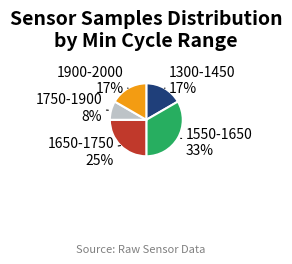

To the nearest percent, what is the average slice percentage?

20%